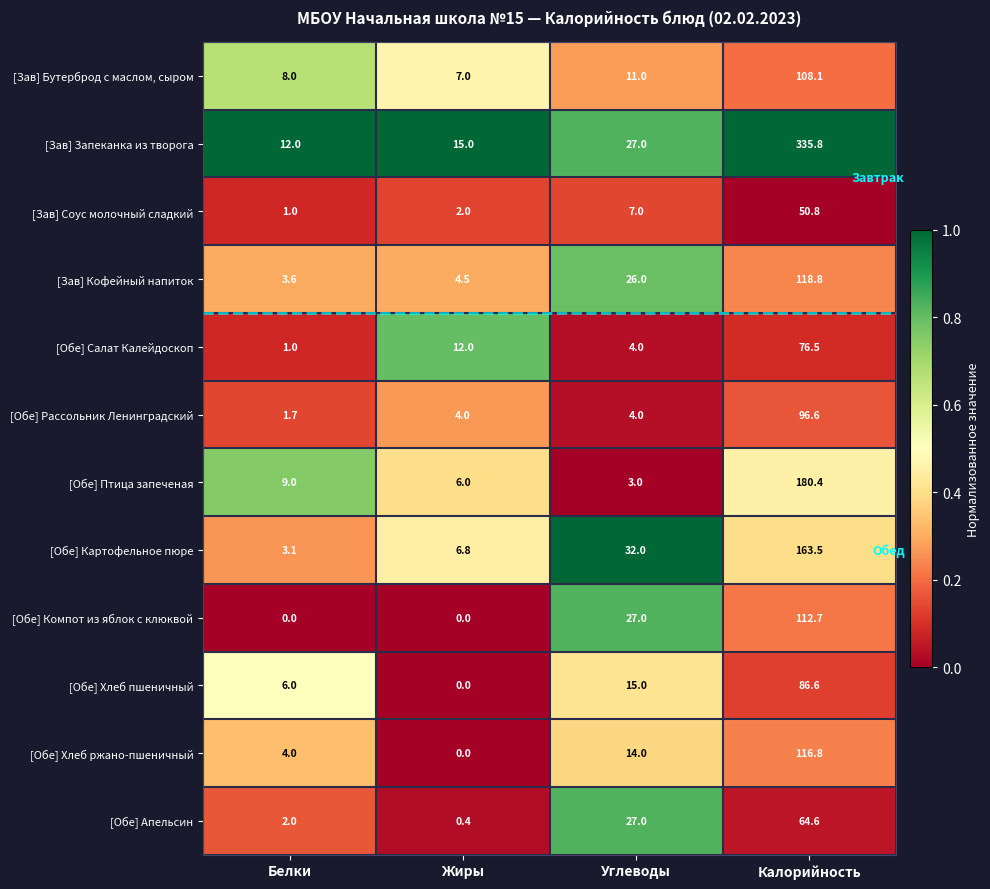

List the labels in order of [Обе] Хлеб ржано-пшеничный value, largest first.

Калорийность, Углеводы, Белки, Жиры